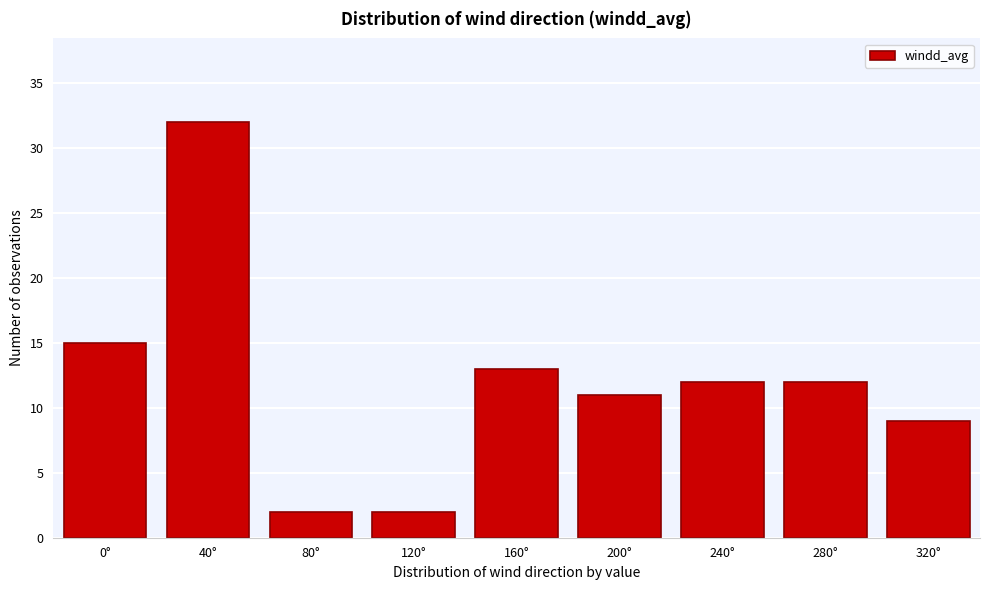

Reading left to right, what are all the values shown in this chart?

15	32	2	2	13	11	12	12	9